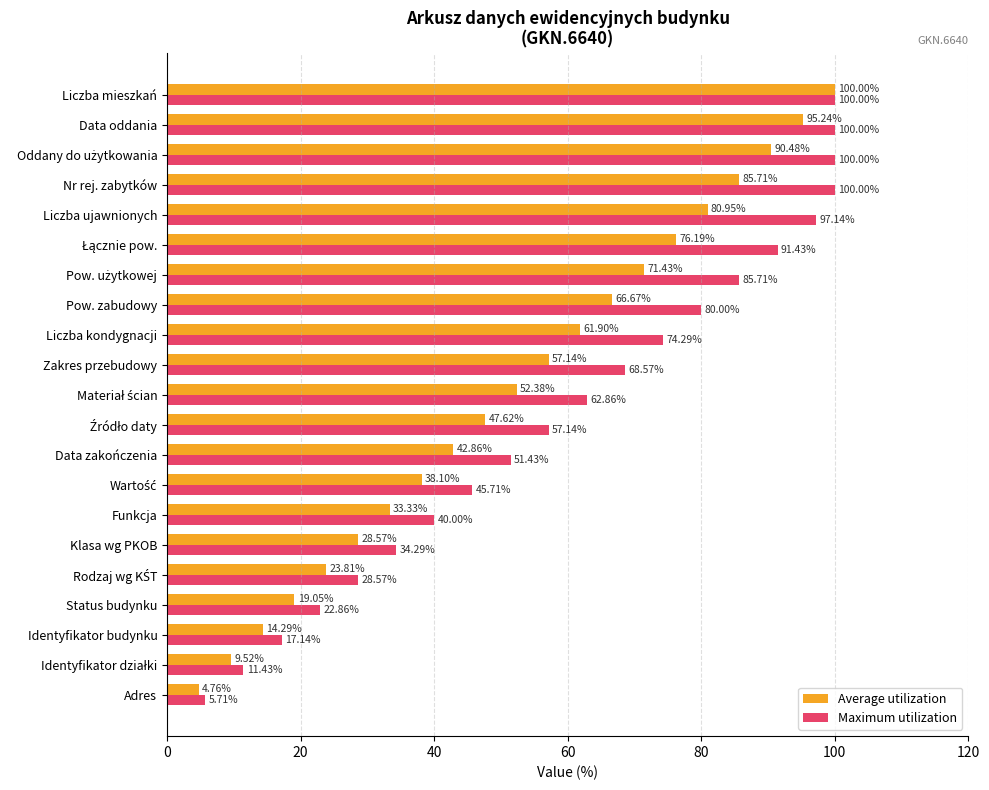

What is the average value of the Maximum utilization series?

60.7